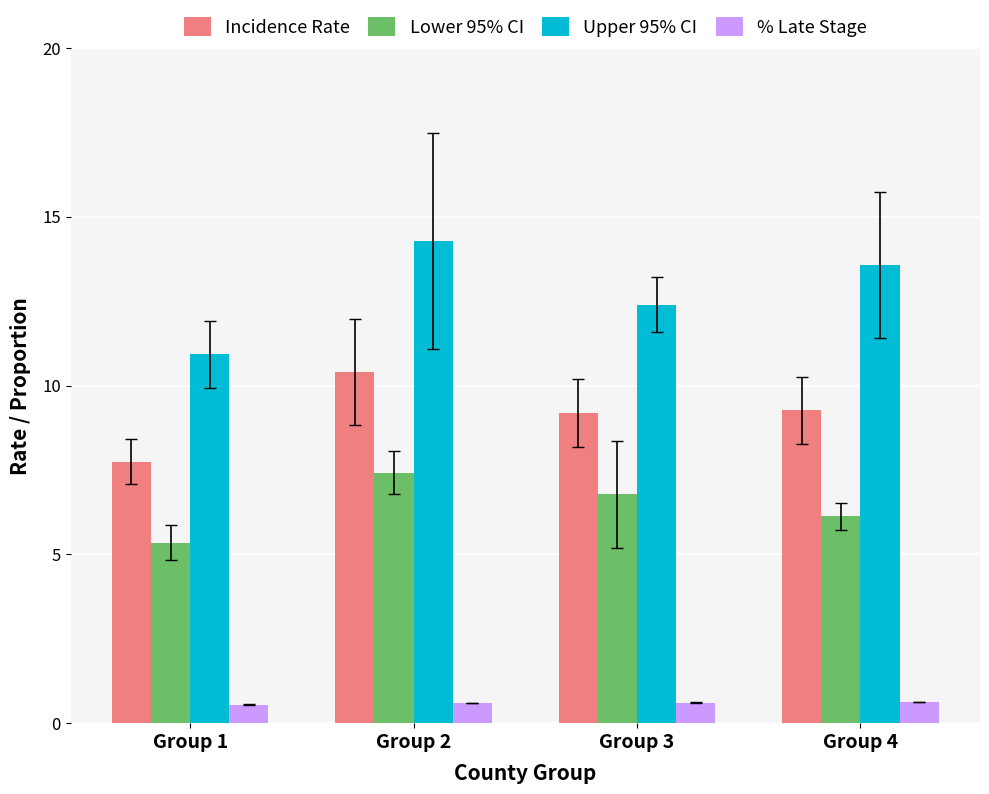

What is the value of the Upper 95% CI bar at the 1st from the left?

10.9